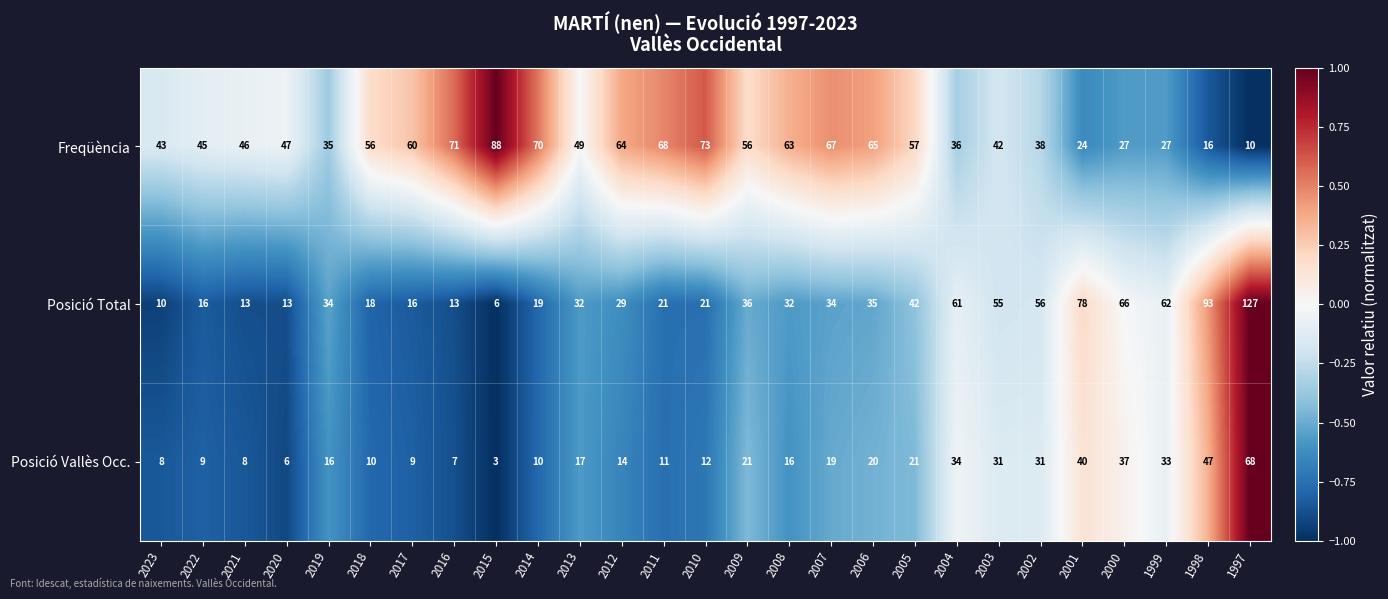

What is the greatest value displayed?

127